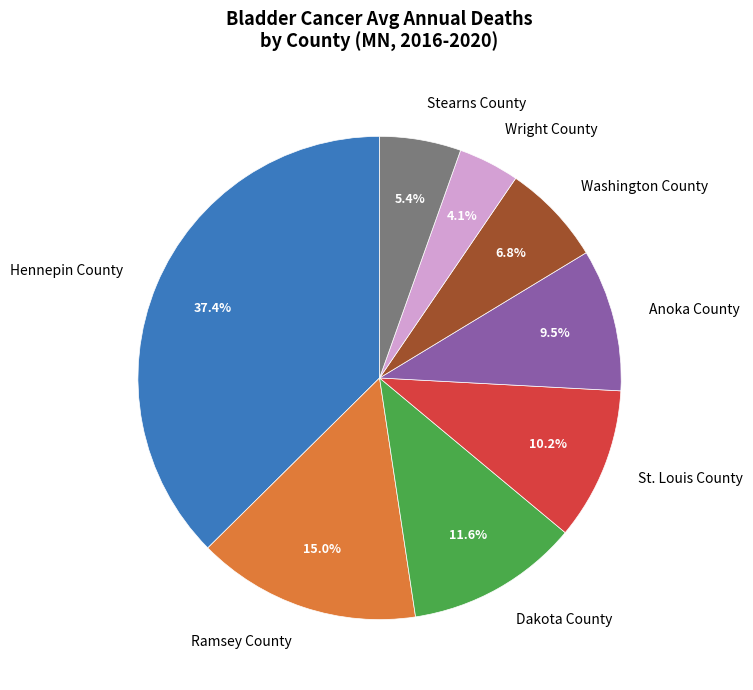

What percentage is the Ramsey County slice, to the nearest percent?

15%